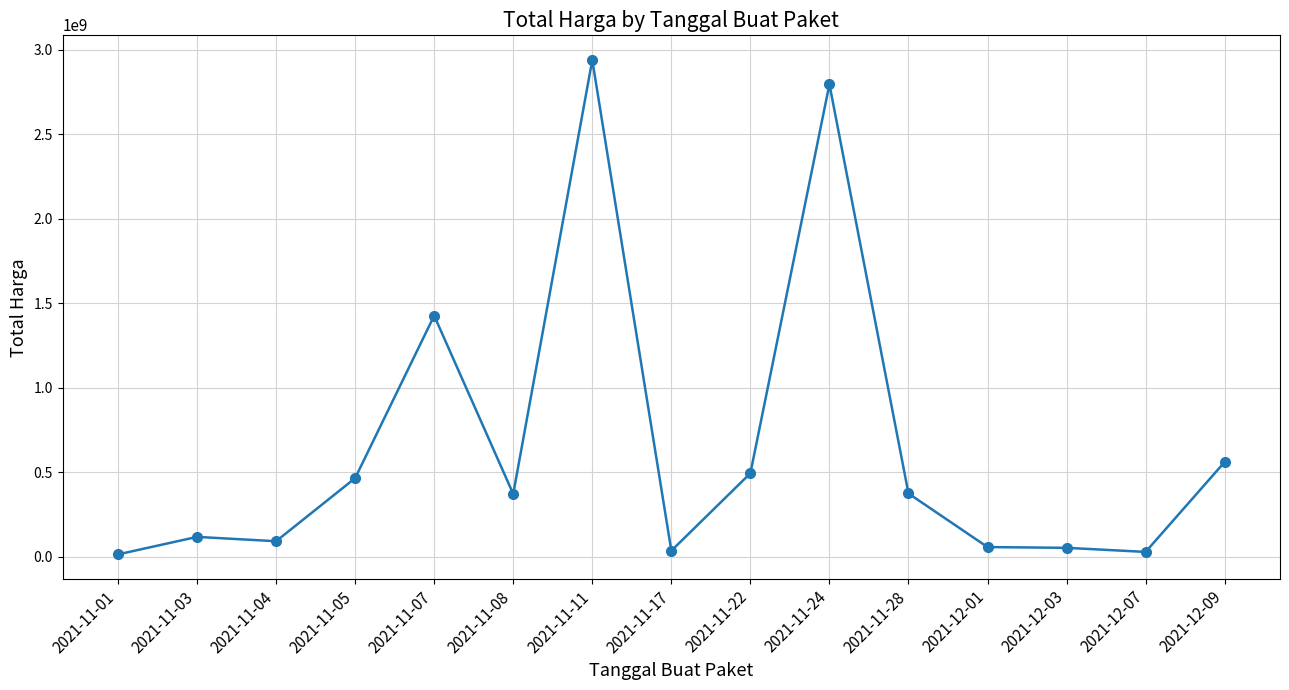

What position from the left is 2021-12-09?

15